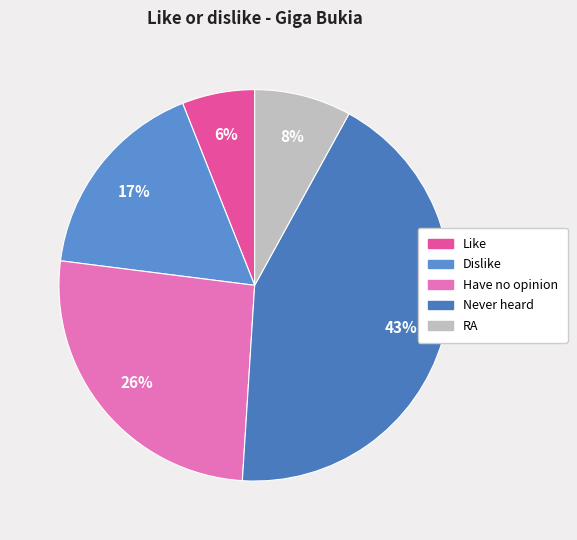

Count the number of slices in the pie.

5